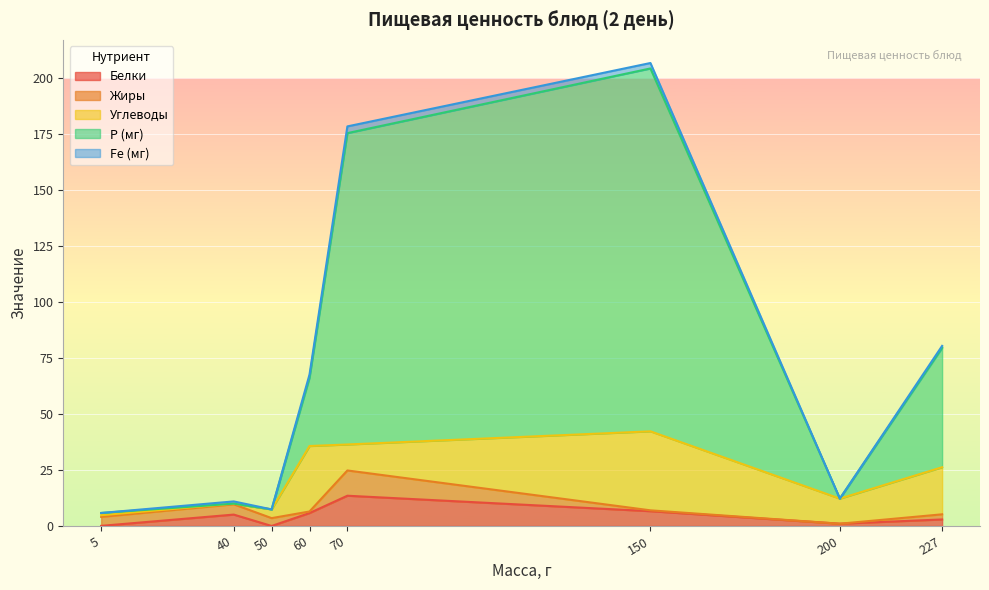

At which category is the sum across all series the highest?

150